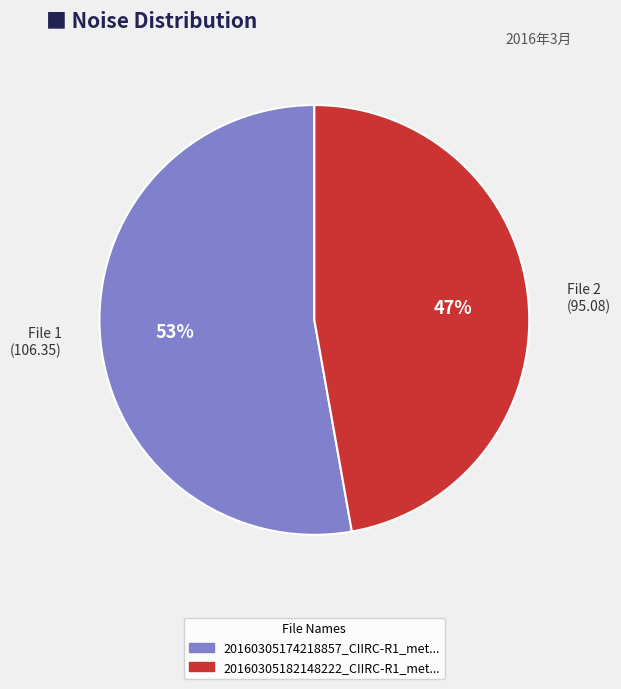

What is the majority slice?

File 1 (106.35)